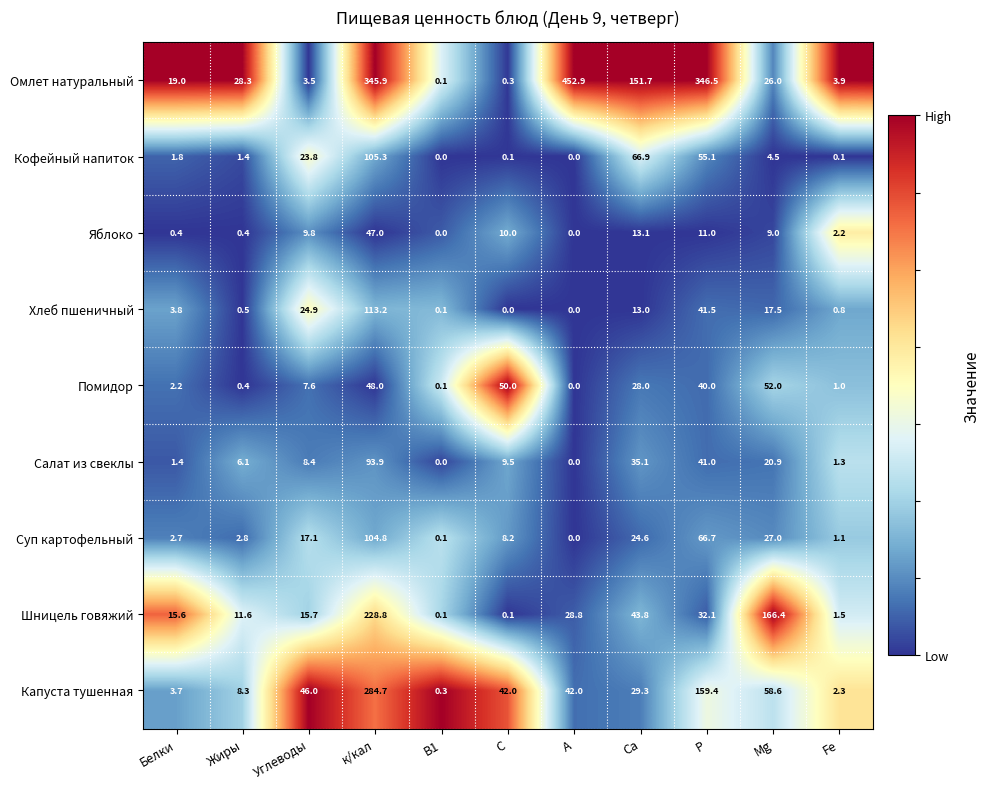

How many categories are shown in the chart?

11